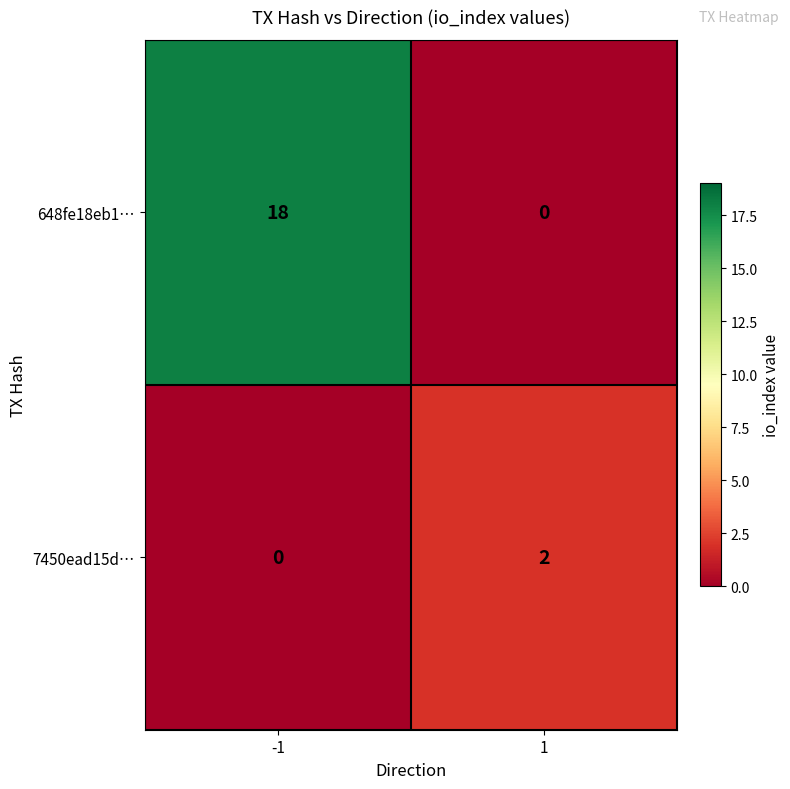

What is the difference between the 648fe18eb1… values at -1 and 1?

18